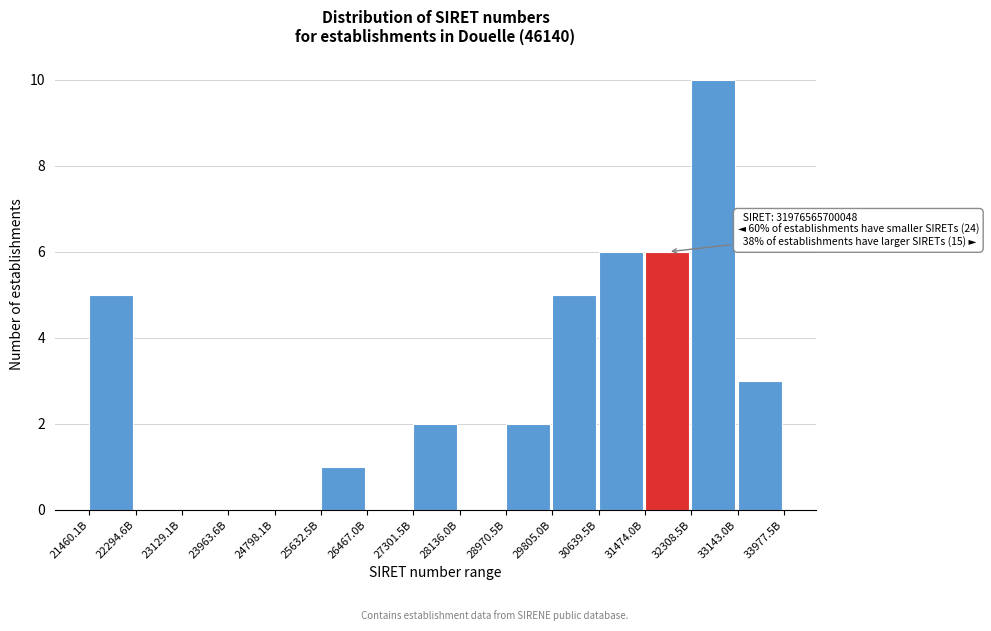

Reading right to left, list all the values displayed in this chart.

33143.0B=3	32308.5B=10	31474.0B=6	30639.5B=6	29805.0B=5	28970.5B=2	28136.0B=0	27301.5B=2	26467.0B=0	25632.5B=1	24798.1B=0	23963.6B=0	23129.1B=0	22294.6B=0	21460.1B=5